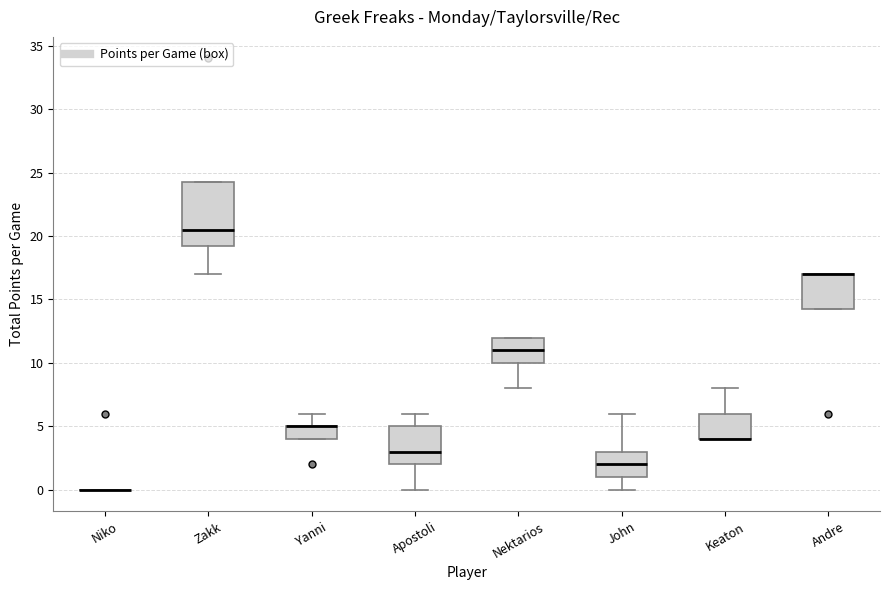

Reading left to right, transcribe this box plot: for each box, give where its median line is, the range the box spans, and where its two whiskers end, as read against the y-axis. The values are not printed on the chart, so give them approximately, as read against the axis.

Niko: box collapsed to a line at 0.0, whiskers 0.0 to 0.0
Zakk: median 20.5, box 19.5 to 24.5, whiskers 17.0 to 24.5
Yanni: median 5.0 (drawn on the box's upper edge), box 4.0 to 5.0, whiskers 4.0 to 6.0
Apostoli: median 3.0, box 2.0 to 5.0, whiskers 0.0 to 6.0
Nektarios: median 11.0, box 10.0 to 12.0, whiskers 8.0 to 12.0
John: median 2.0, box 1.0 to 3.0, whiskers 0.0 to 6.0
Keaton: median 4.0 (drawn on the box's lower edge), box 4.0 to 6.0, whiskers 4.0 to 8.0
Andre: median 17.0 (drawn on the box's upper edge), box 14.5 to 17.0, whiskers 14.5 to 17.0